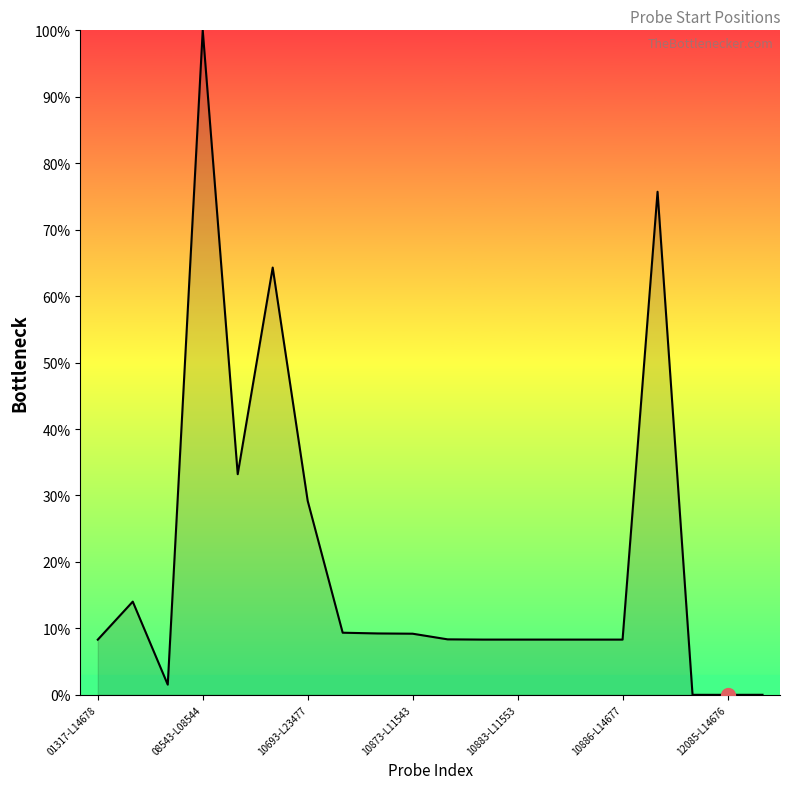

What is the maximum value shown in the chart?

100.0